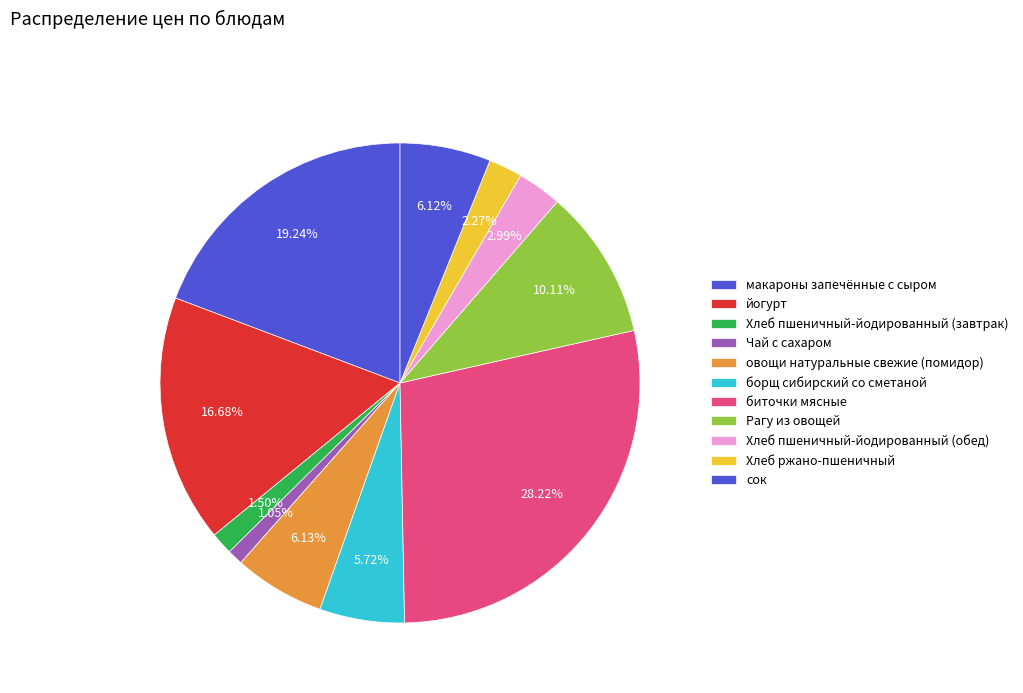

Which slice is the smallest?

Чай с сахаром